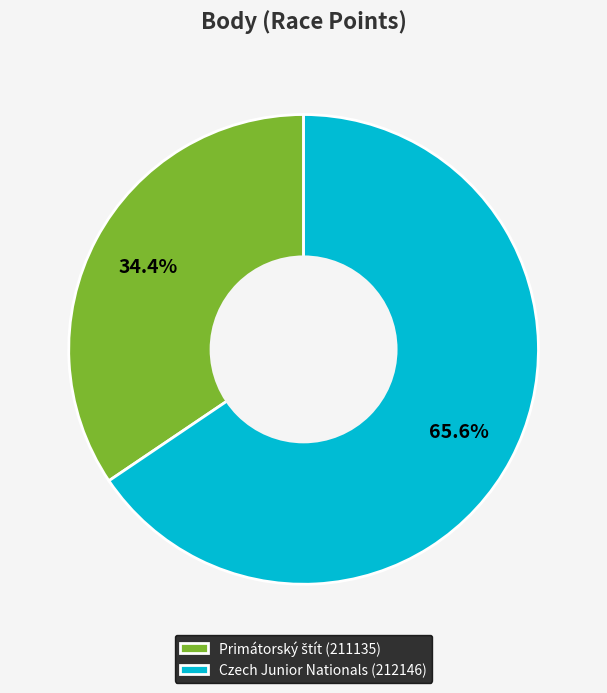

Is it true that Czech Junior Nationals (212146) is 53% of the pie?

False